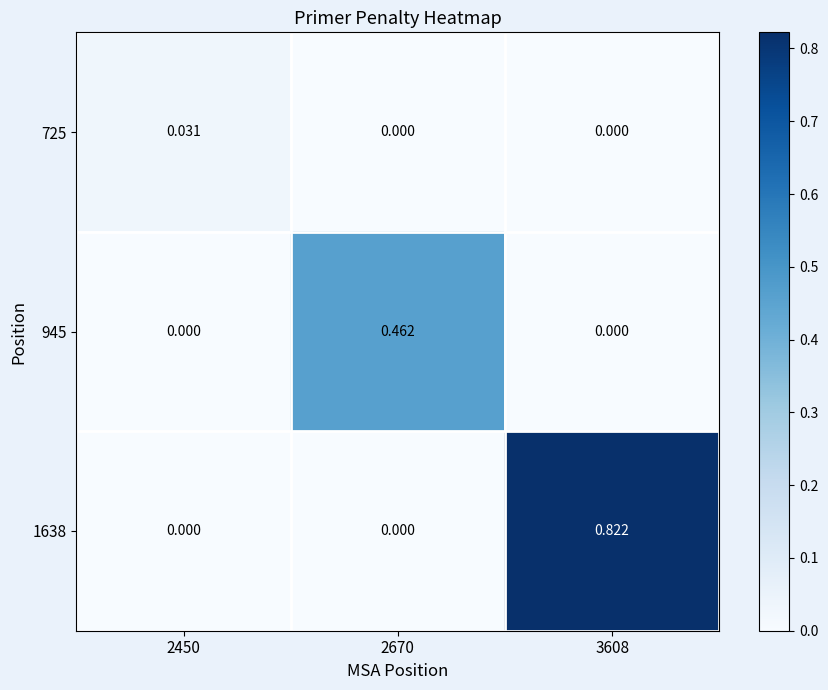

What is the total value across all series at 2670?

0.5